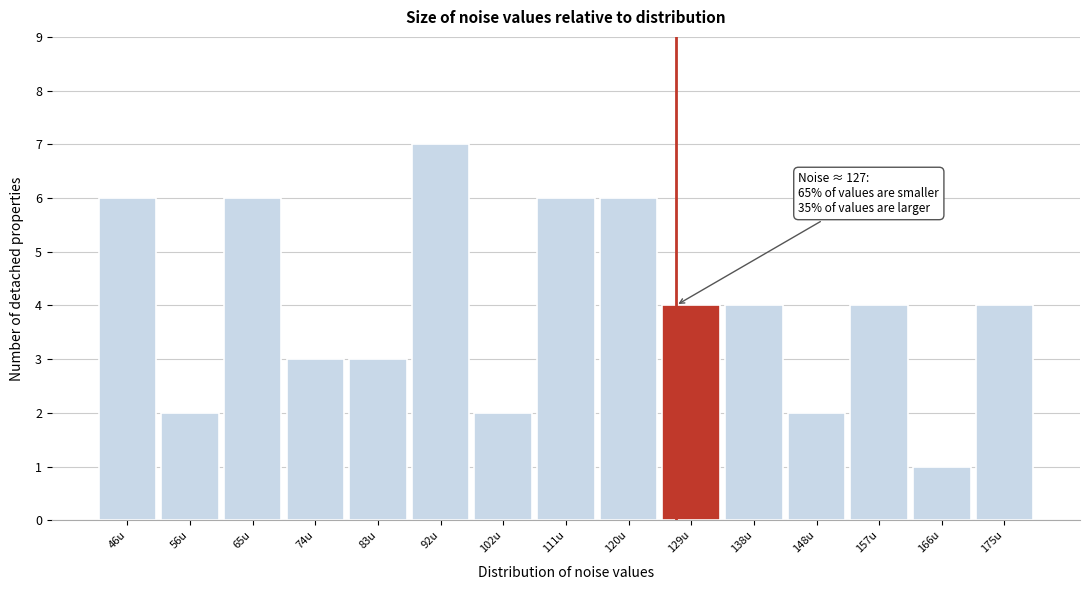

Over which range of the x-axis is the bar tallest?

88 to 97